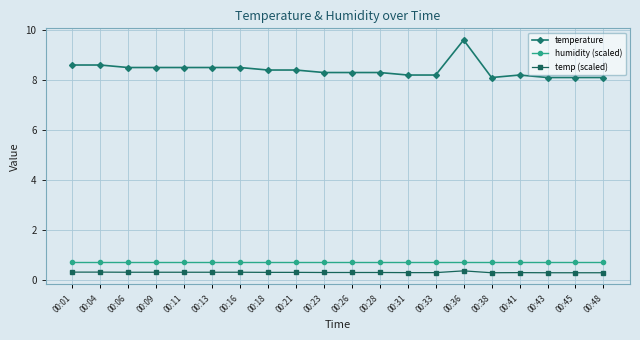

The value of humidity (scaled) at 00:09 is 0.3. True or false?

False